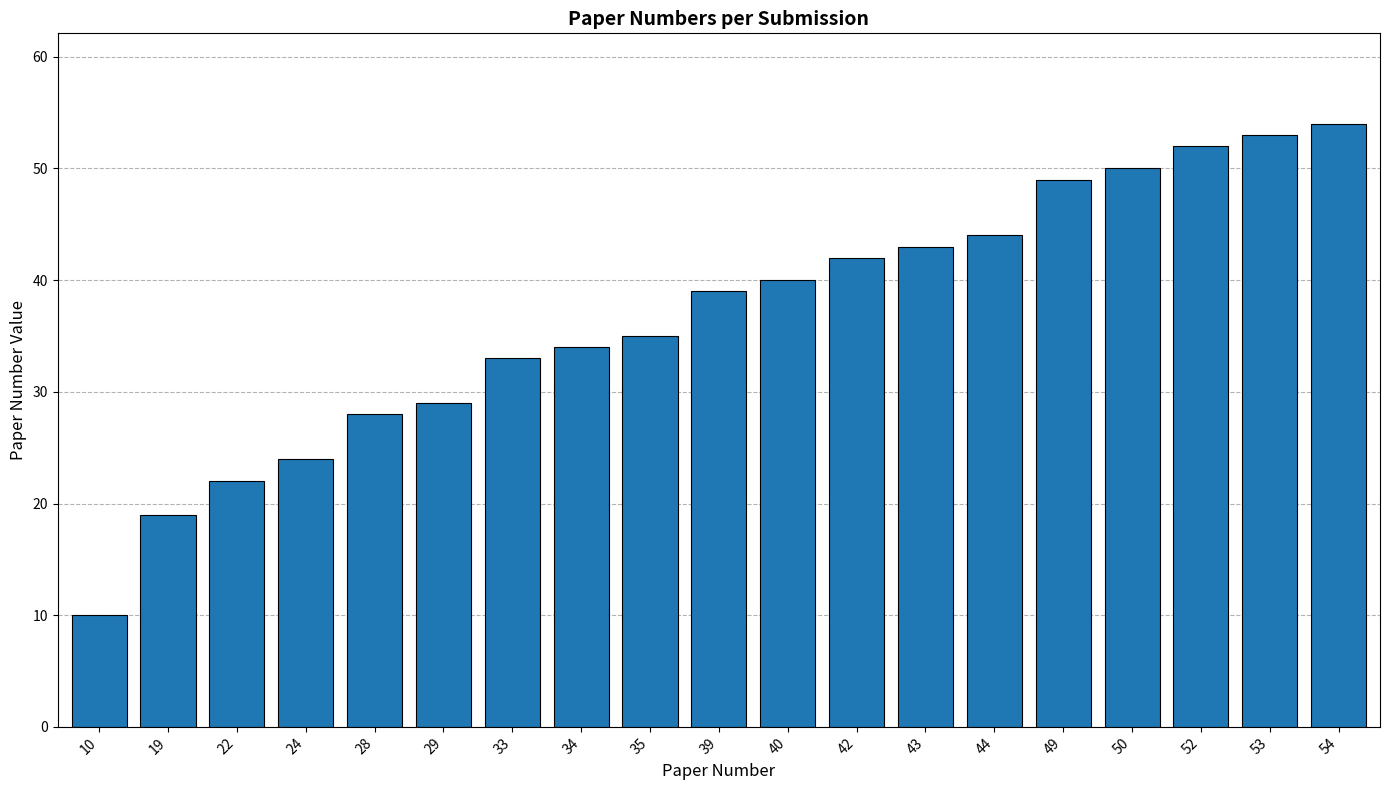

Which has a higher value, 52 or 19?

52